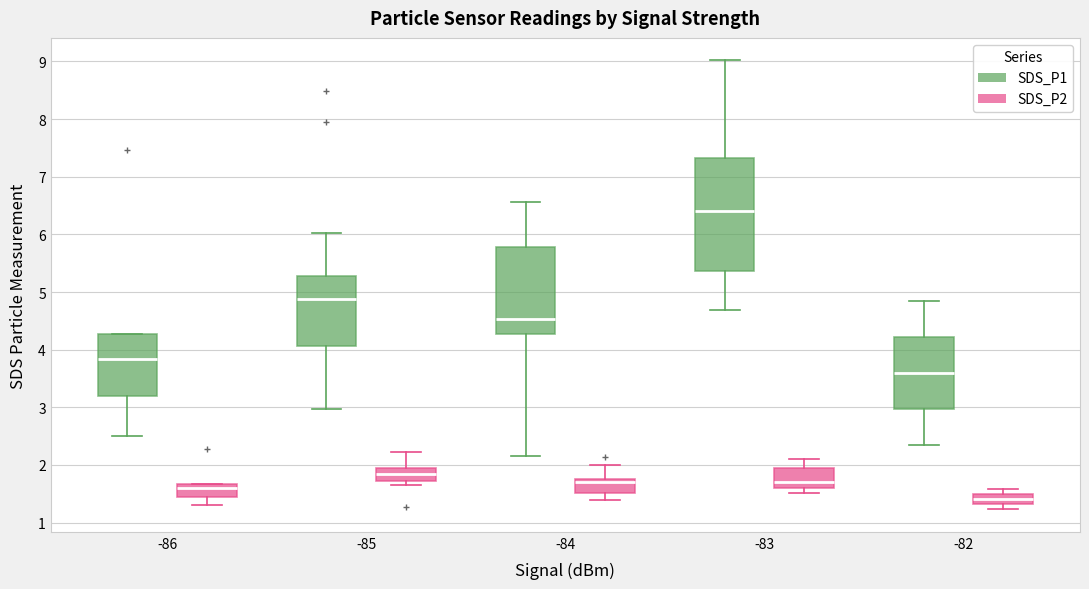

Which box has the highest median line?

-83 (SDS_P1)